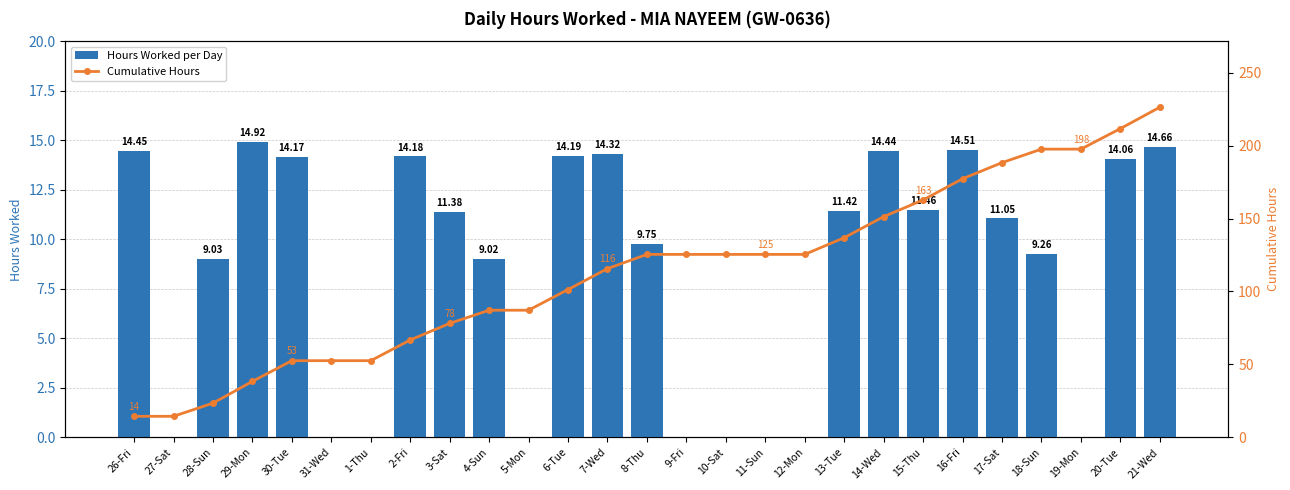

The Cumulative Hours series shows 136.8 at 13-Tue. True or false?

True